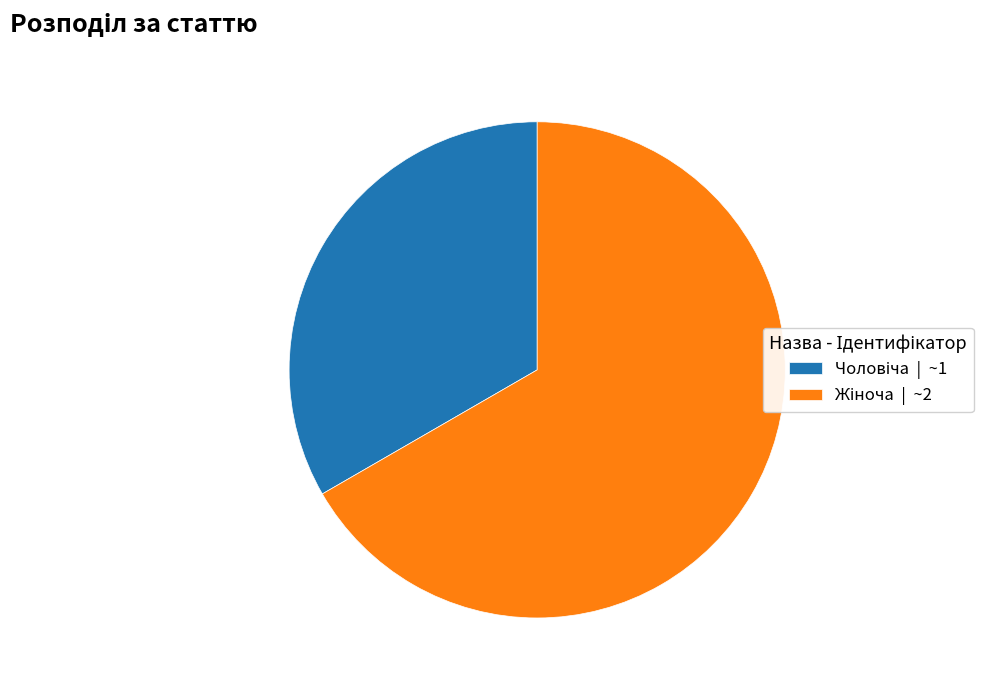

Does any single category account for the majority?

Yes